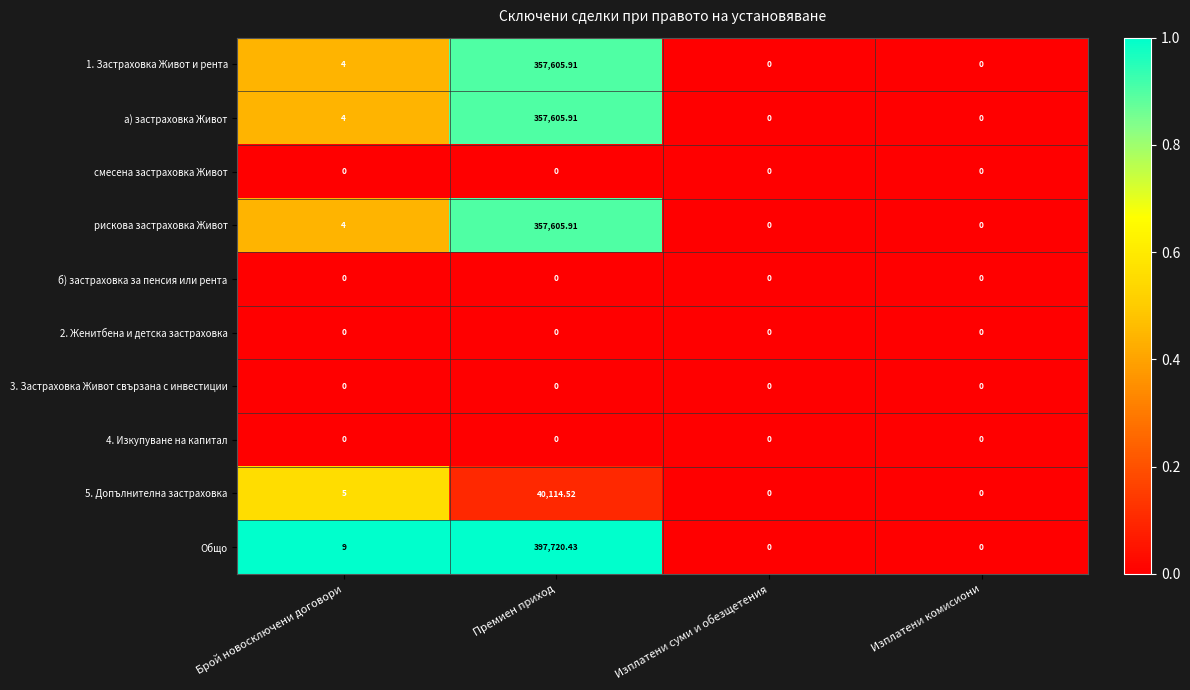

Which series has the widest spread of values?

Общо